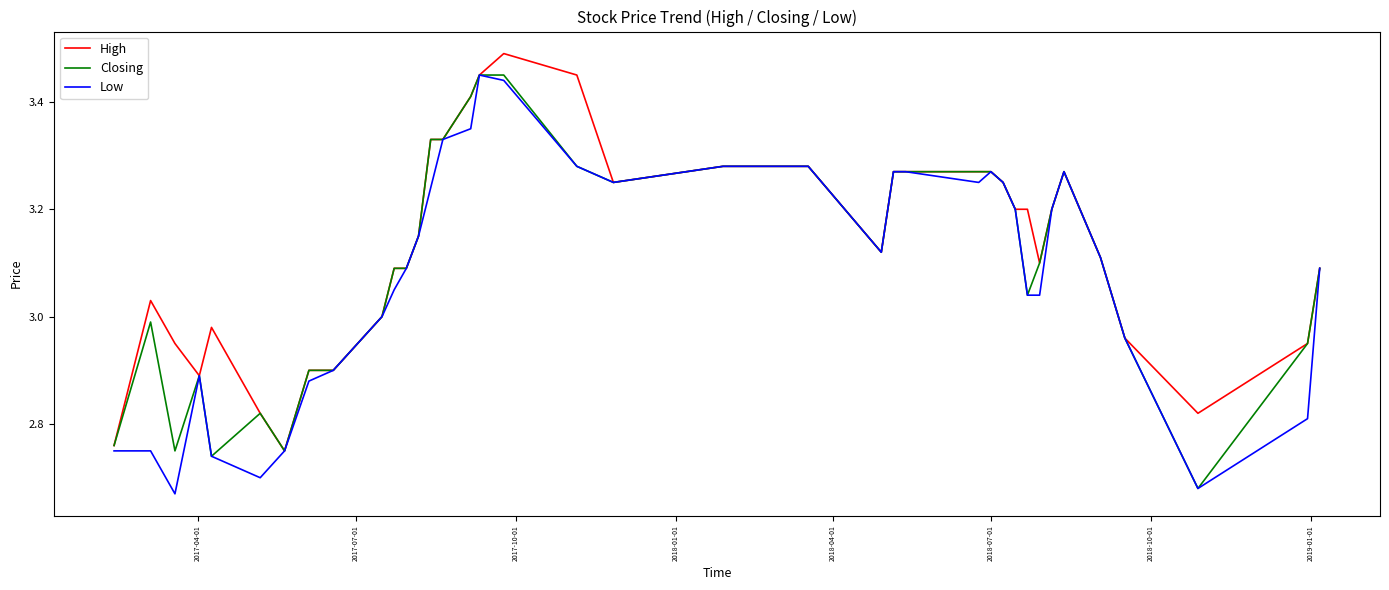

Does the chart display data point markers on the line(s)?

No